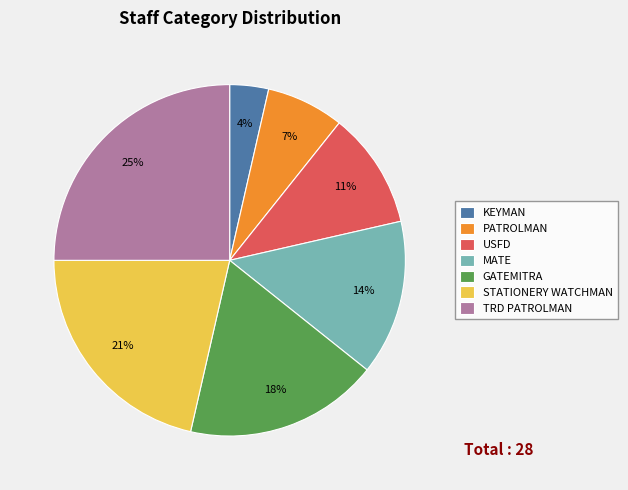

Count the number of slices in the pie.

7